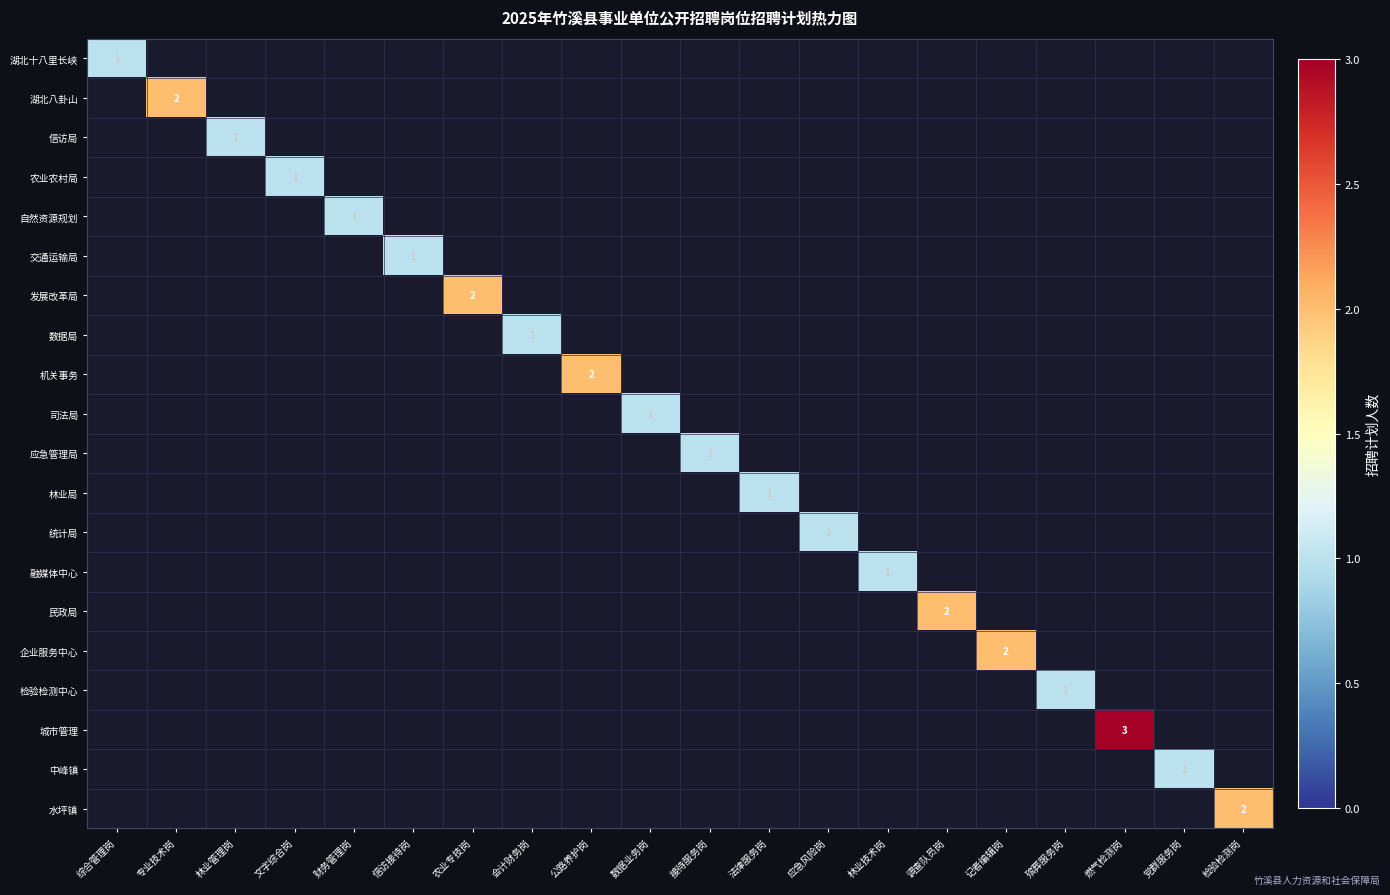

At which category is the sum across all series the highest?

燃气检测岗